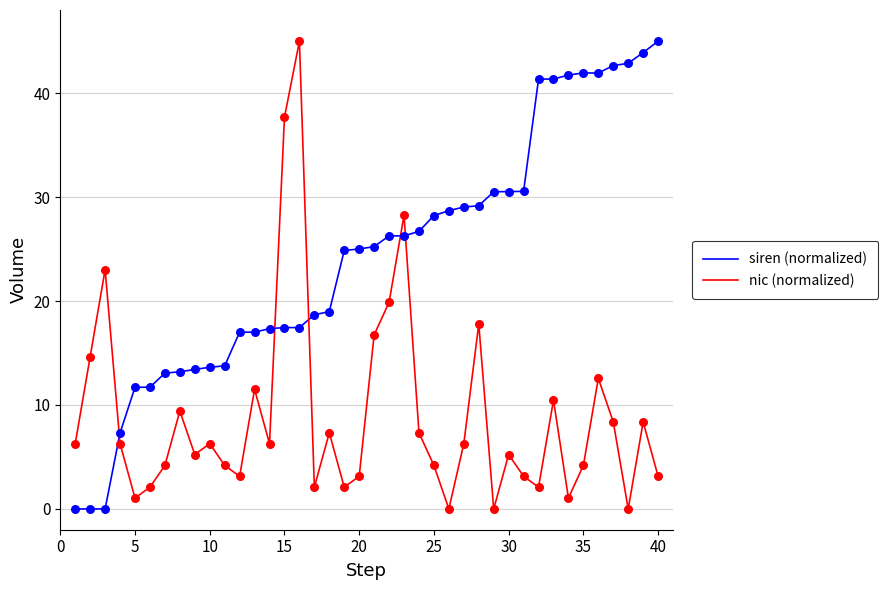

Which series has the largest total across all categories?

siren (normalized)